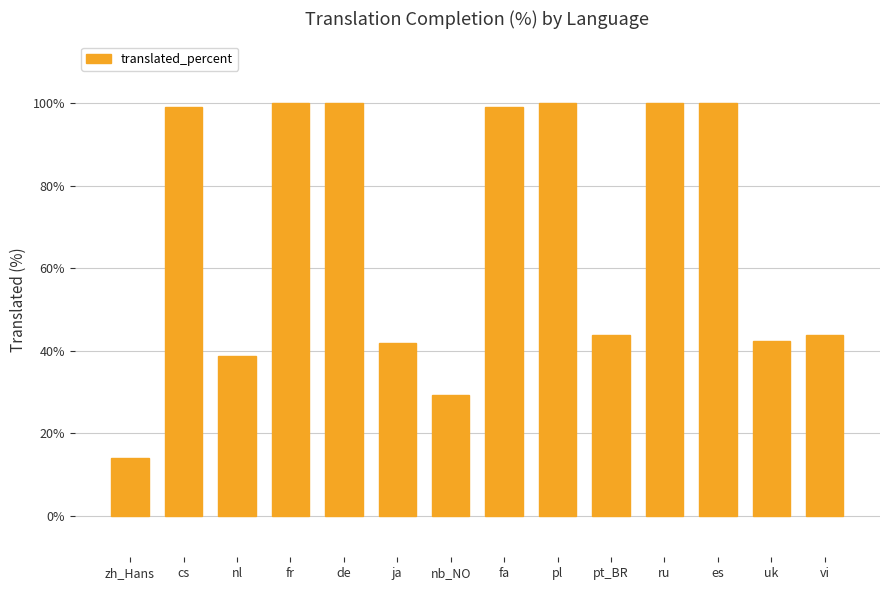

What position from the left is fr?

4